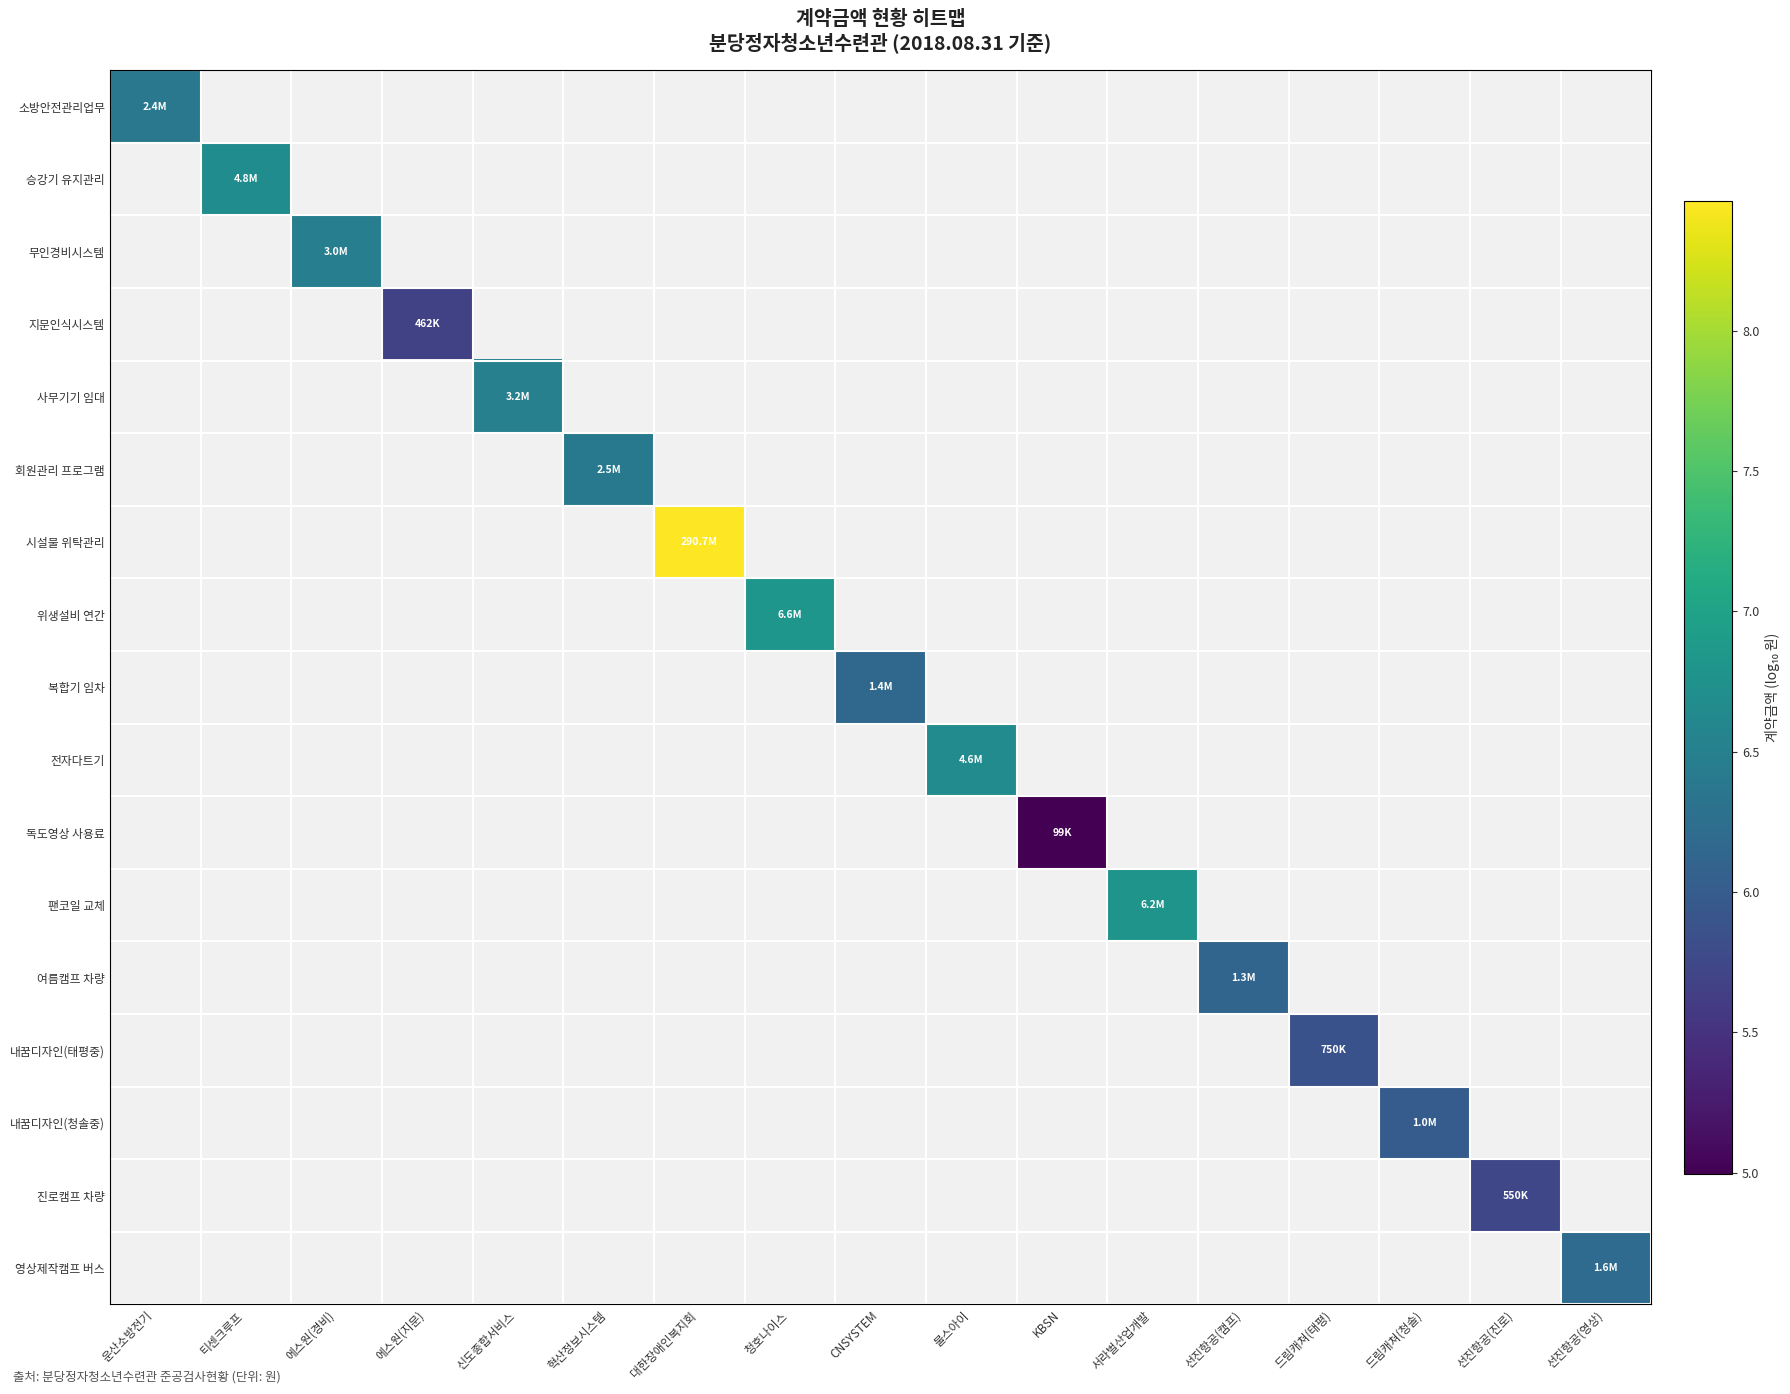

Count the number of data series in this chart.

17